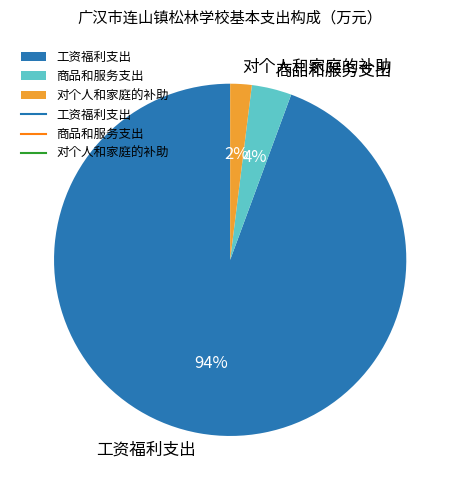

What percentage is the 商品和服务支出 slice, to the nearest percent?

4%